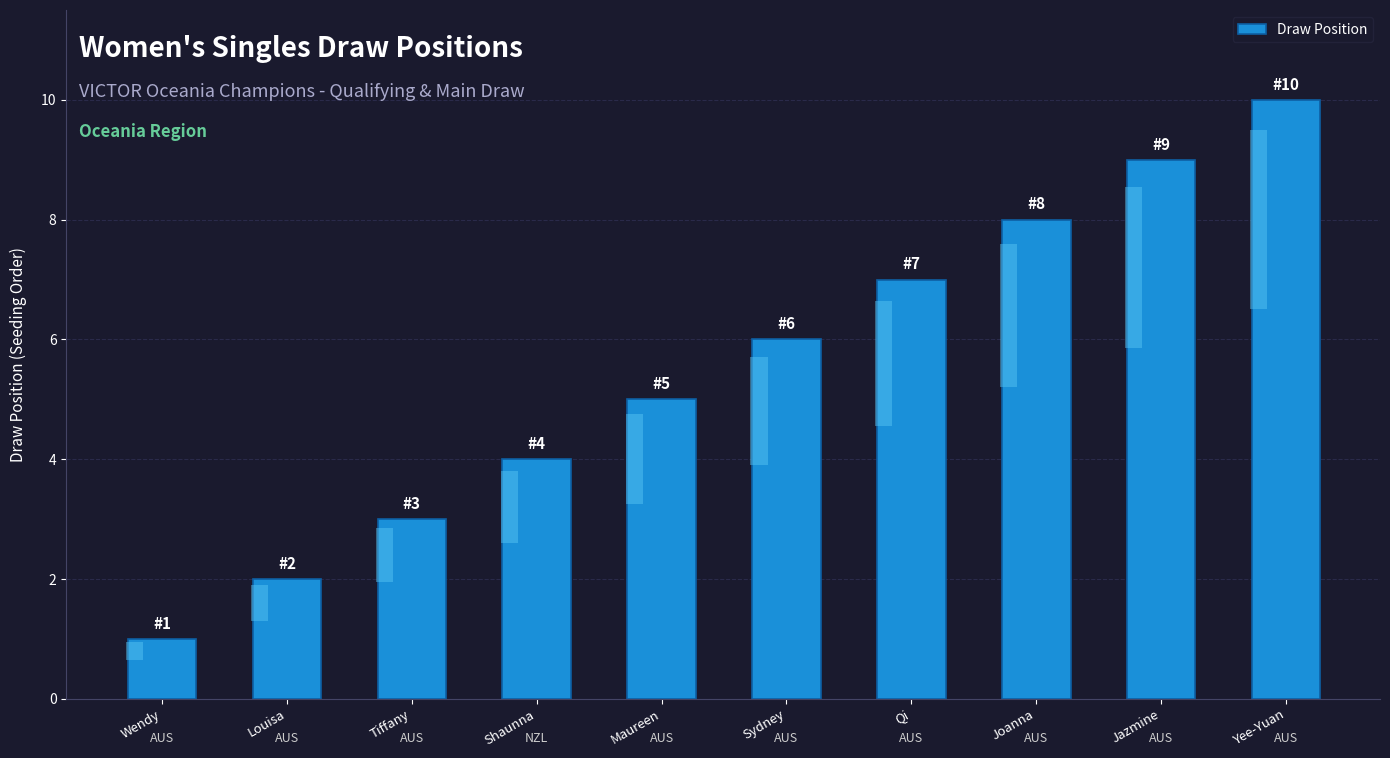

Where is the data nearest to the value 5?

Maureen